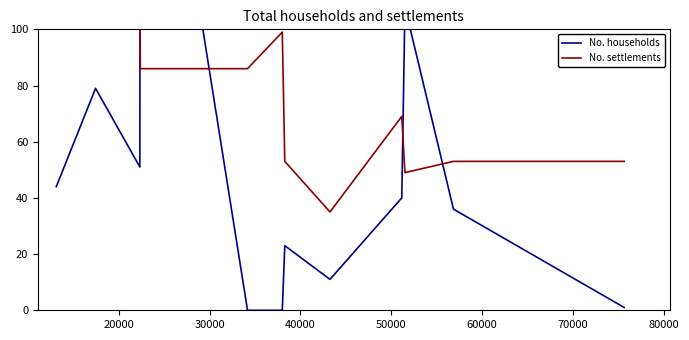

At how many categories does at least one series exceed 151?

1